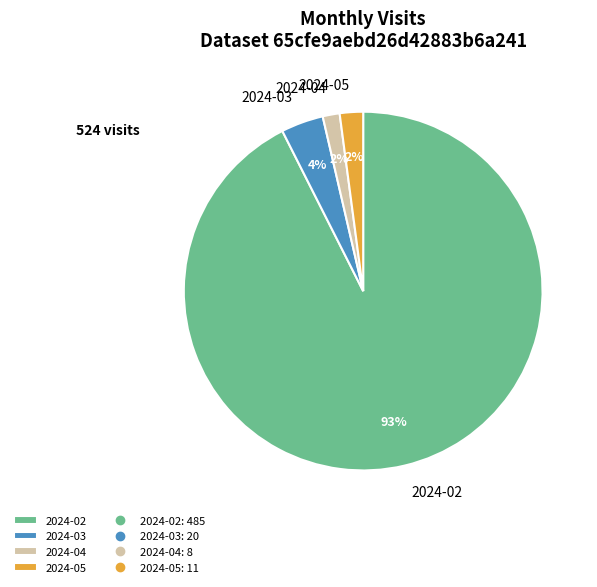

To the nearest percent, what is the average slice percentage?

25%